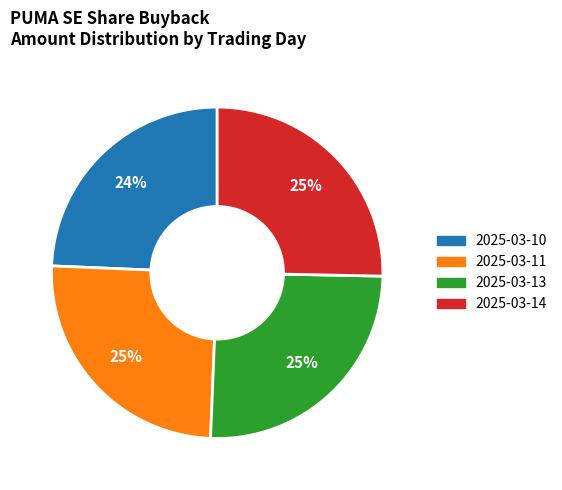

Which has a higher value, 2025-03-10 or 2025-03-13?

2025-03-13